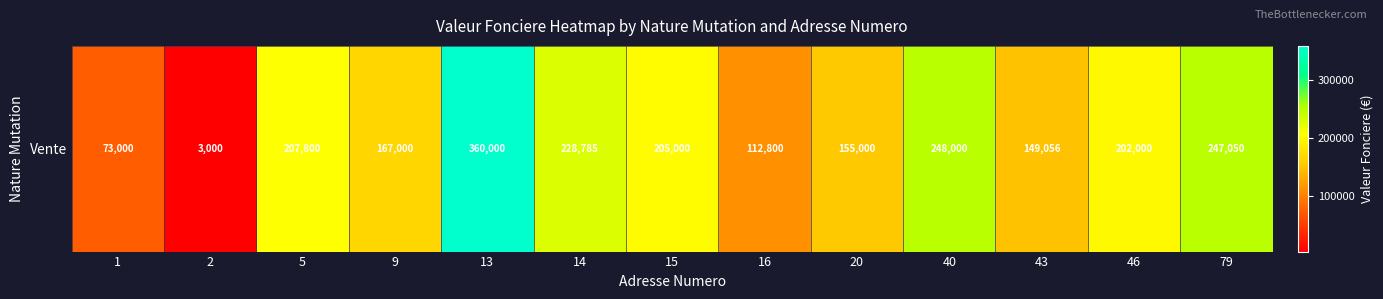

Is it true that the value at 16 is 201805?

False